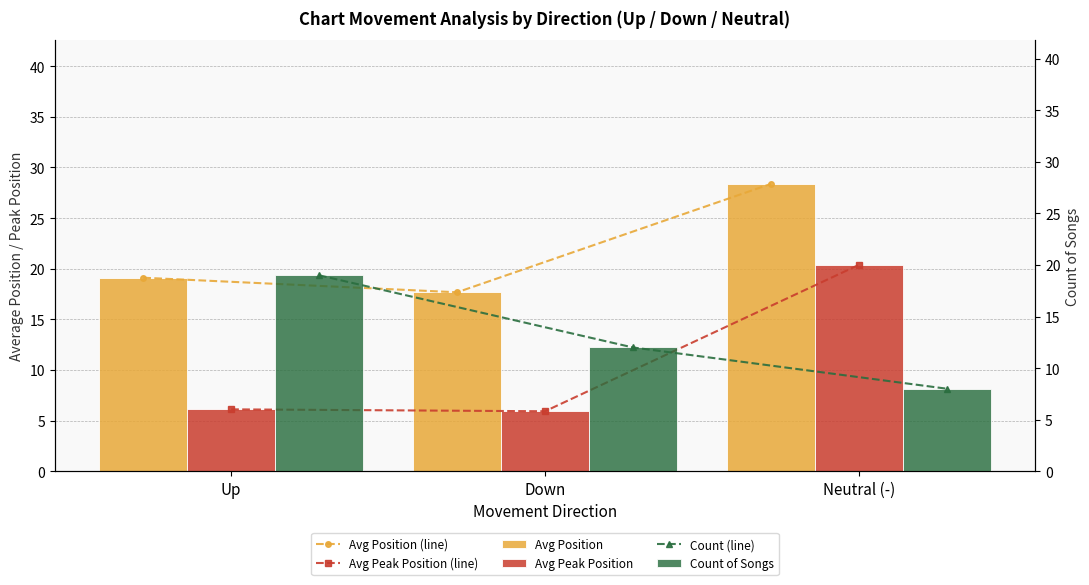

List the labels in order of Avg Peak Position value, largest first.

Neutral (-), Up, Down